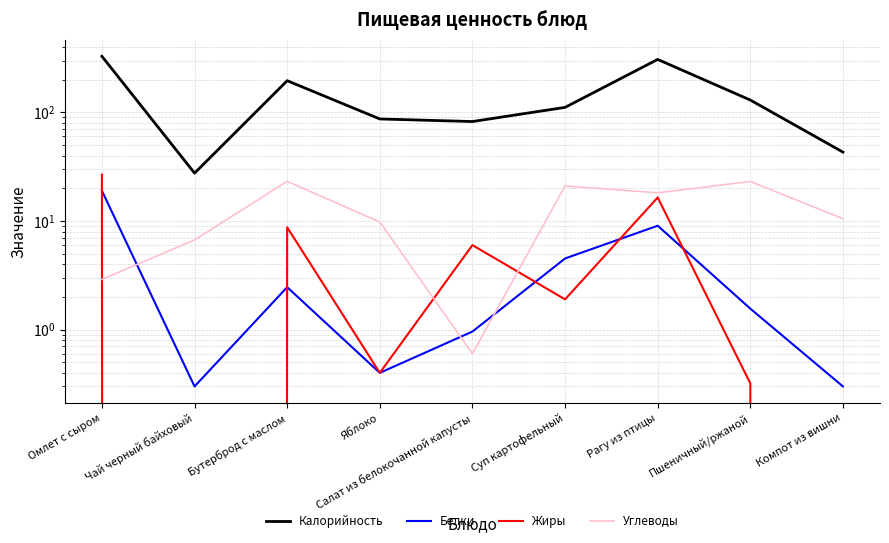

The Углеводы series shows 0.6 at Салат из белокочанной капусты. True or false?

True